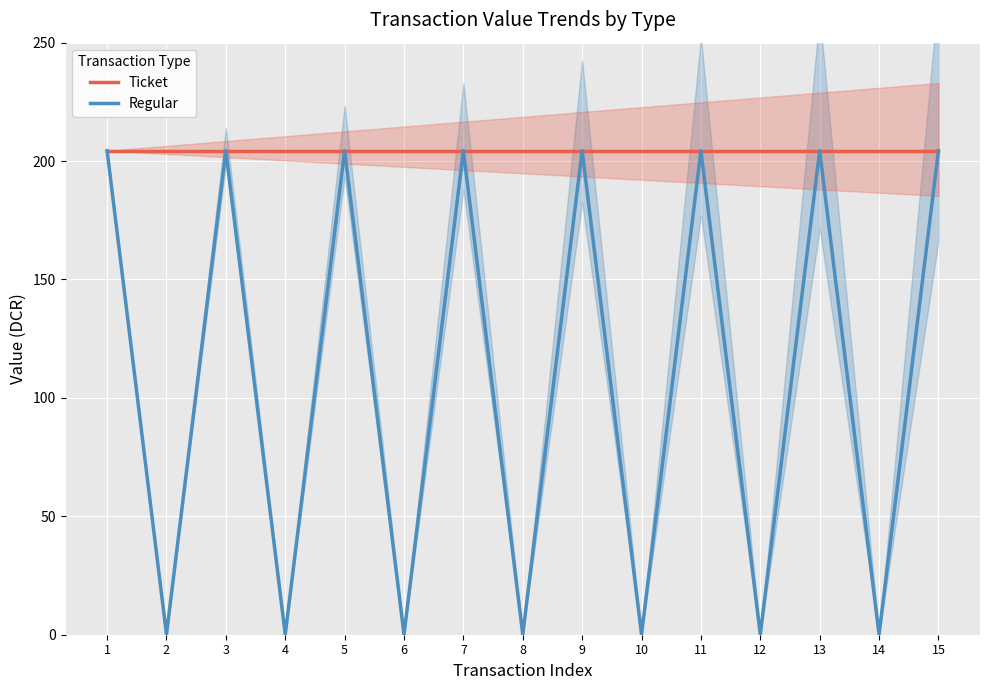

The value of Regular at 3 is 68.3. True or false?

False